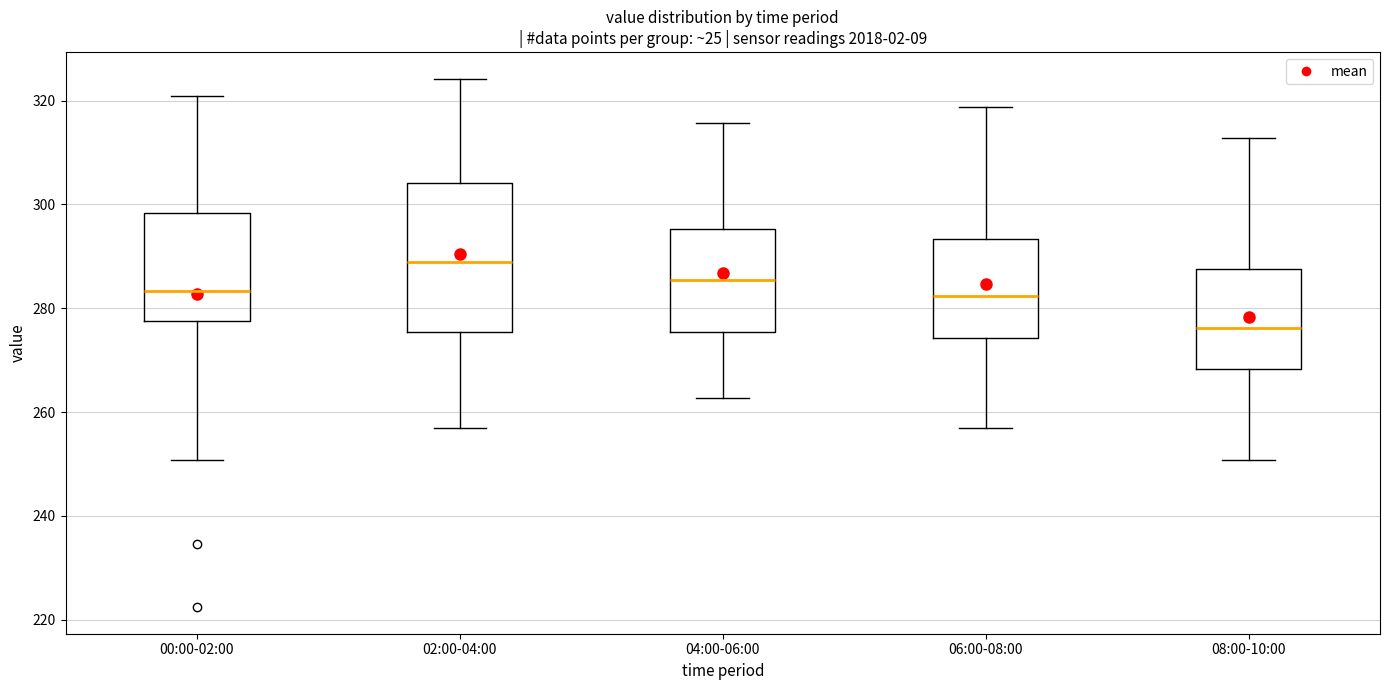

Where does the median line of the box for 02:00-04:00 sit on the y-axis? The values are not printed on the chart, so give them approximately, as read against the axis.

288